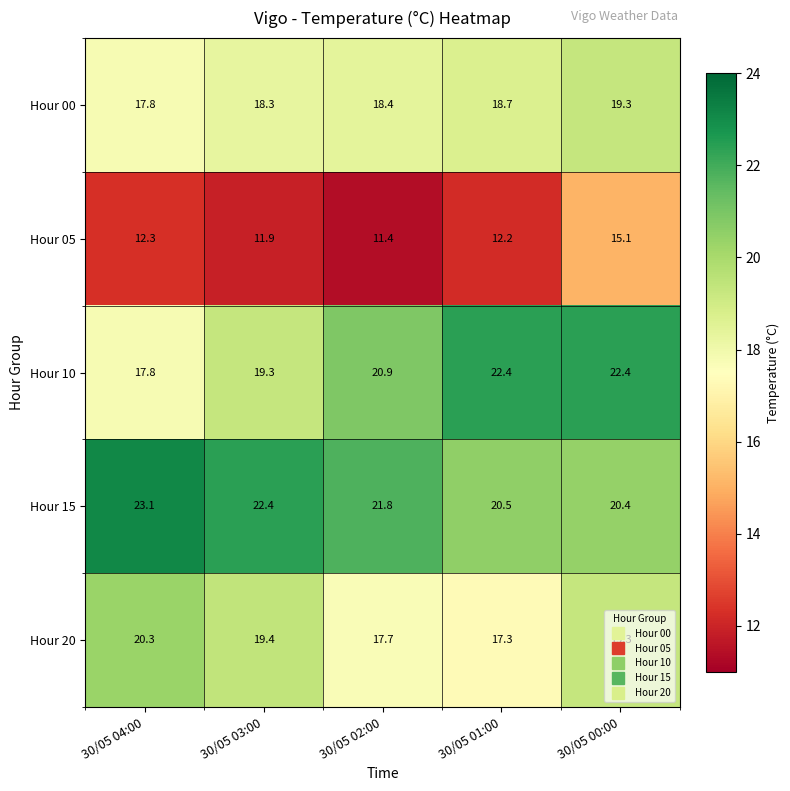

The Hour 00 series shows 11.2 at 30/05 00:00. True or false?

False